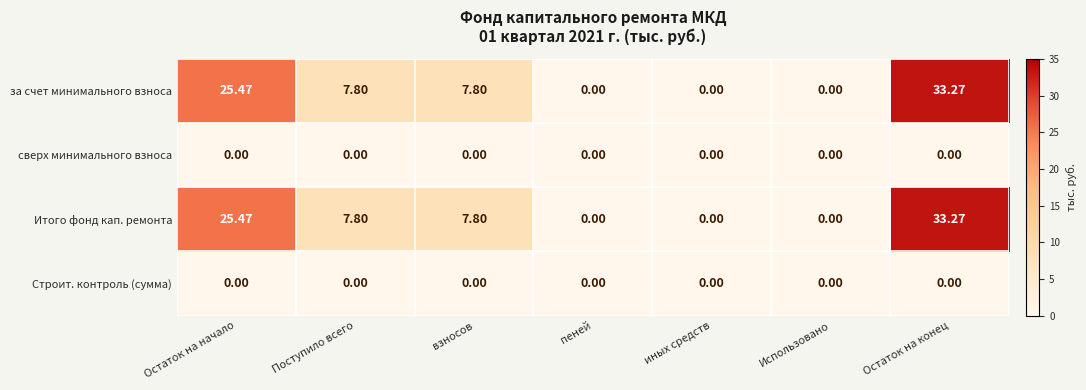

At which label does за счет минимального взноса reach its peak?

Остаток на конец